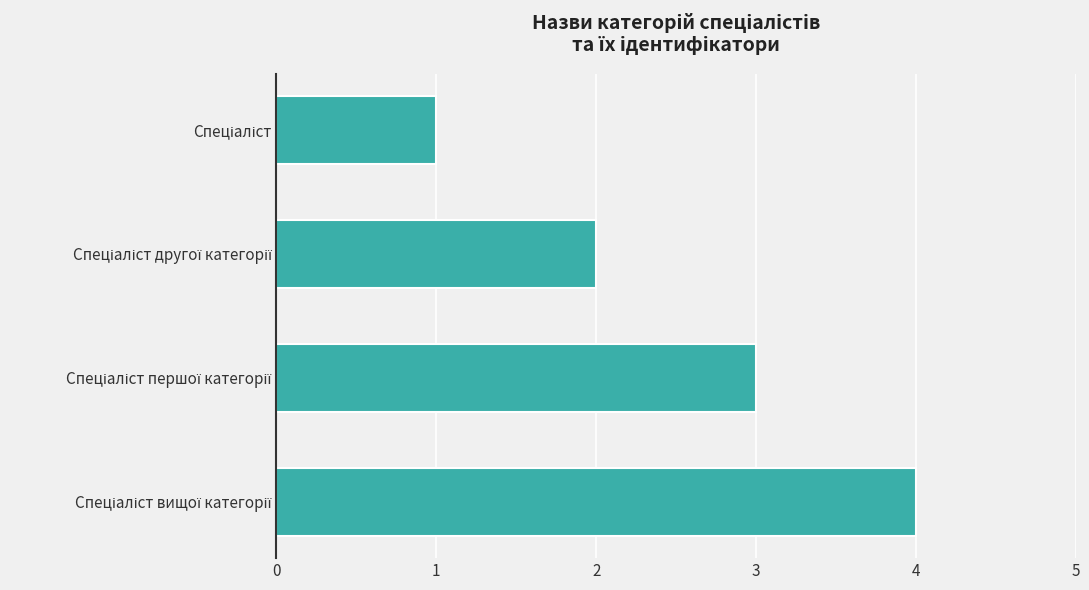

What is the maximum value shown in the chart?

4